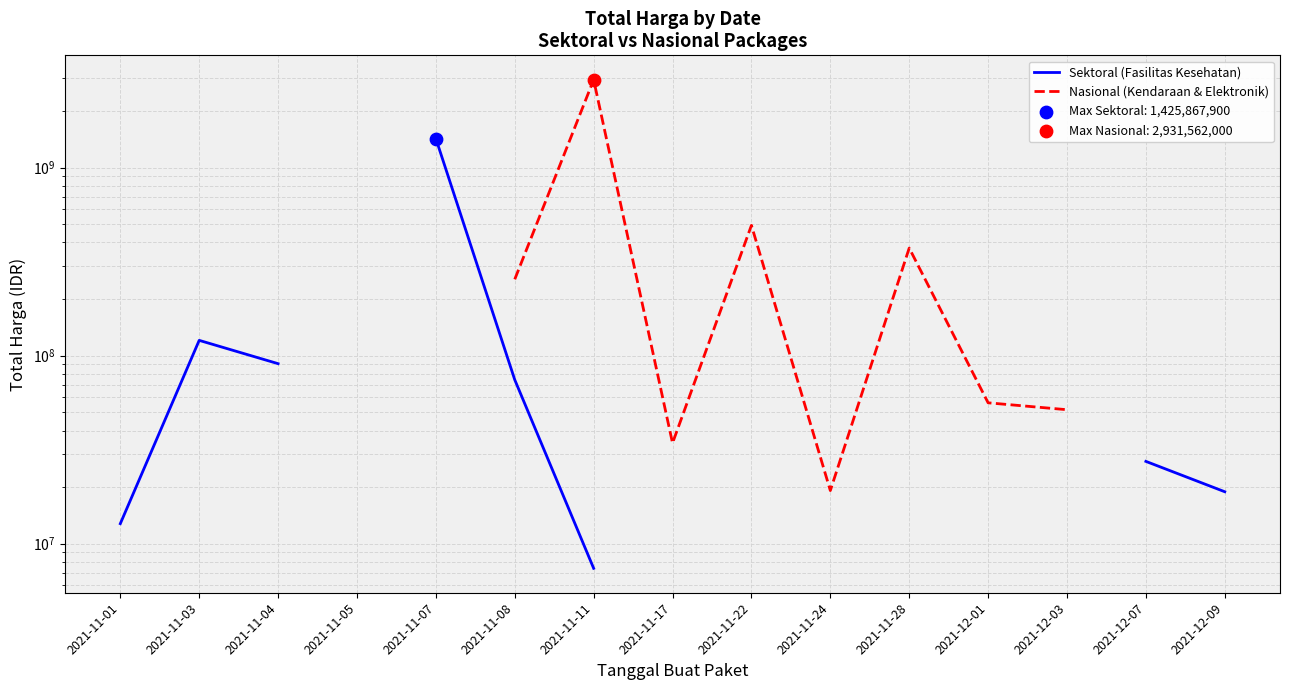

Which series reaches the minimum Y coordinate?

Sektoral (Fasilitas Kesehatan)